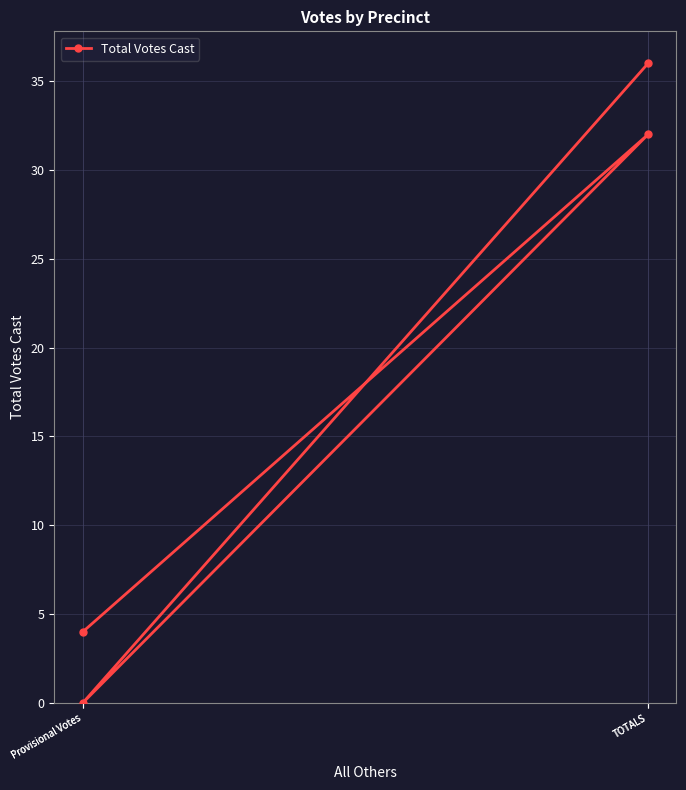

What is the value of the 2nd point from the left?

32